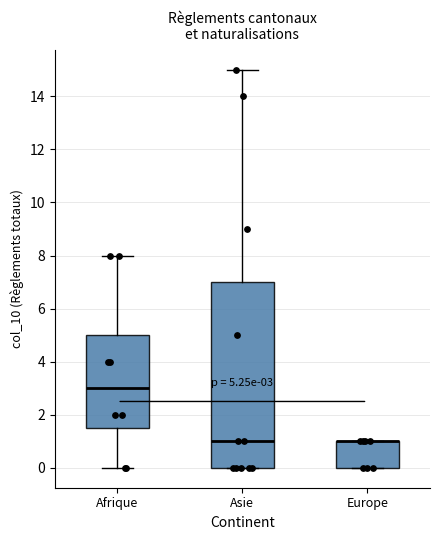

Which box is the tallest, from its lower edge to its upper edge?

Asie